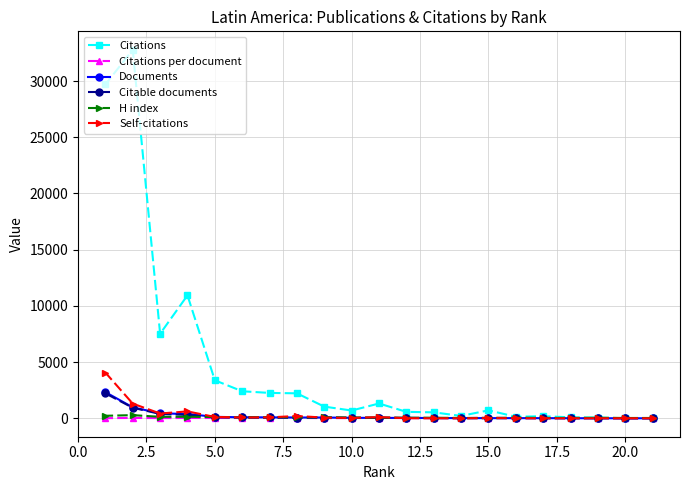

True or false: Documents and Self-citations cross at least once.

True